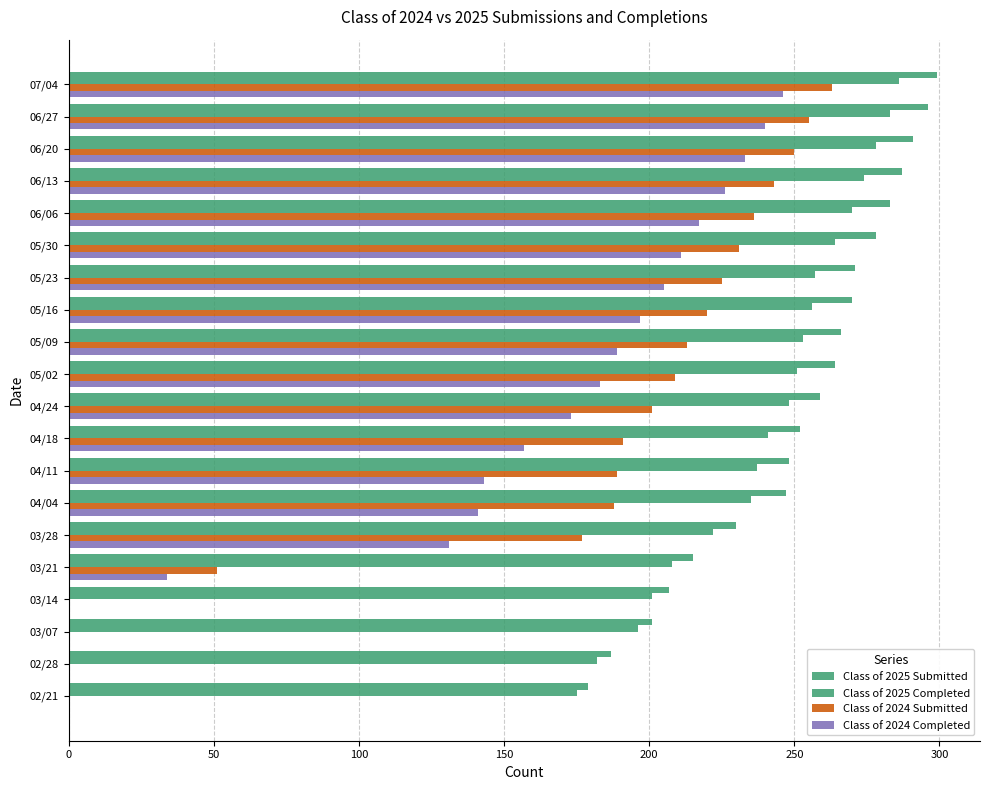

What is the lowest value of the Class of 2025 Submitted series?

179